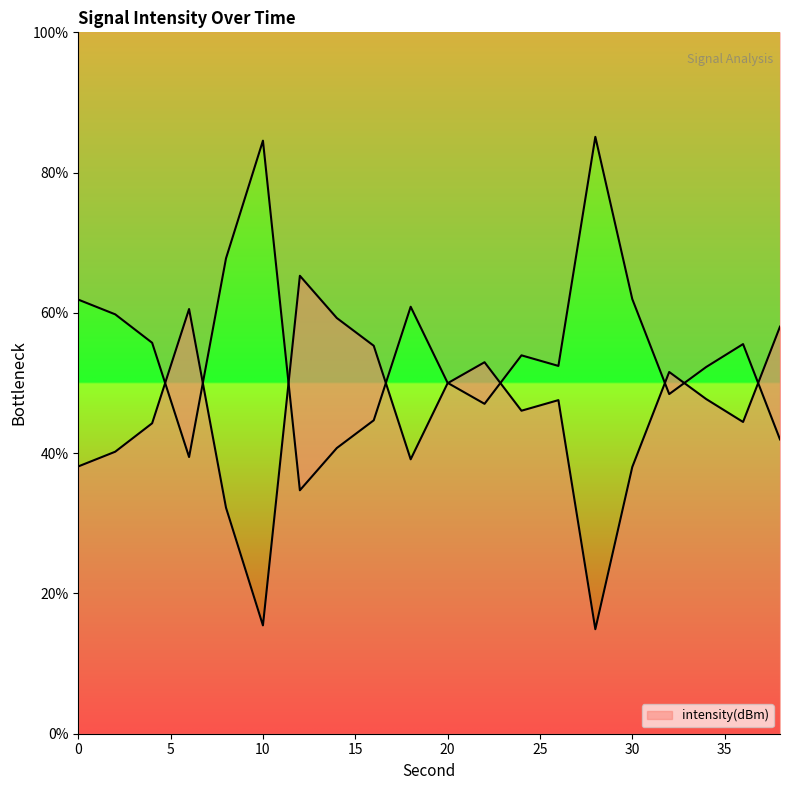

How many data points does each series have?

20